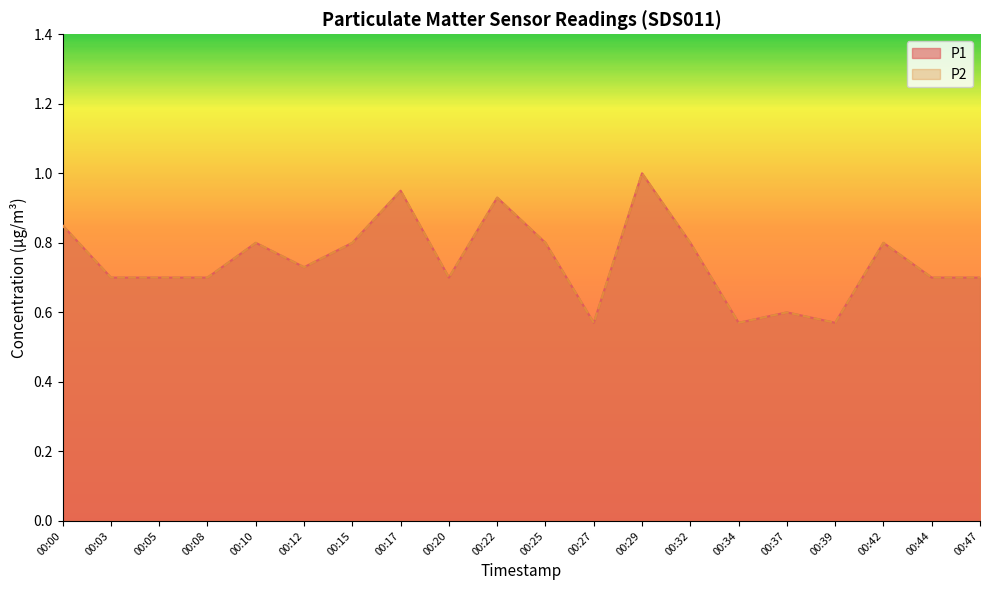

What is the difference between the second highest and second lowest values in the P2 series?

0.4